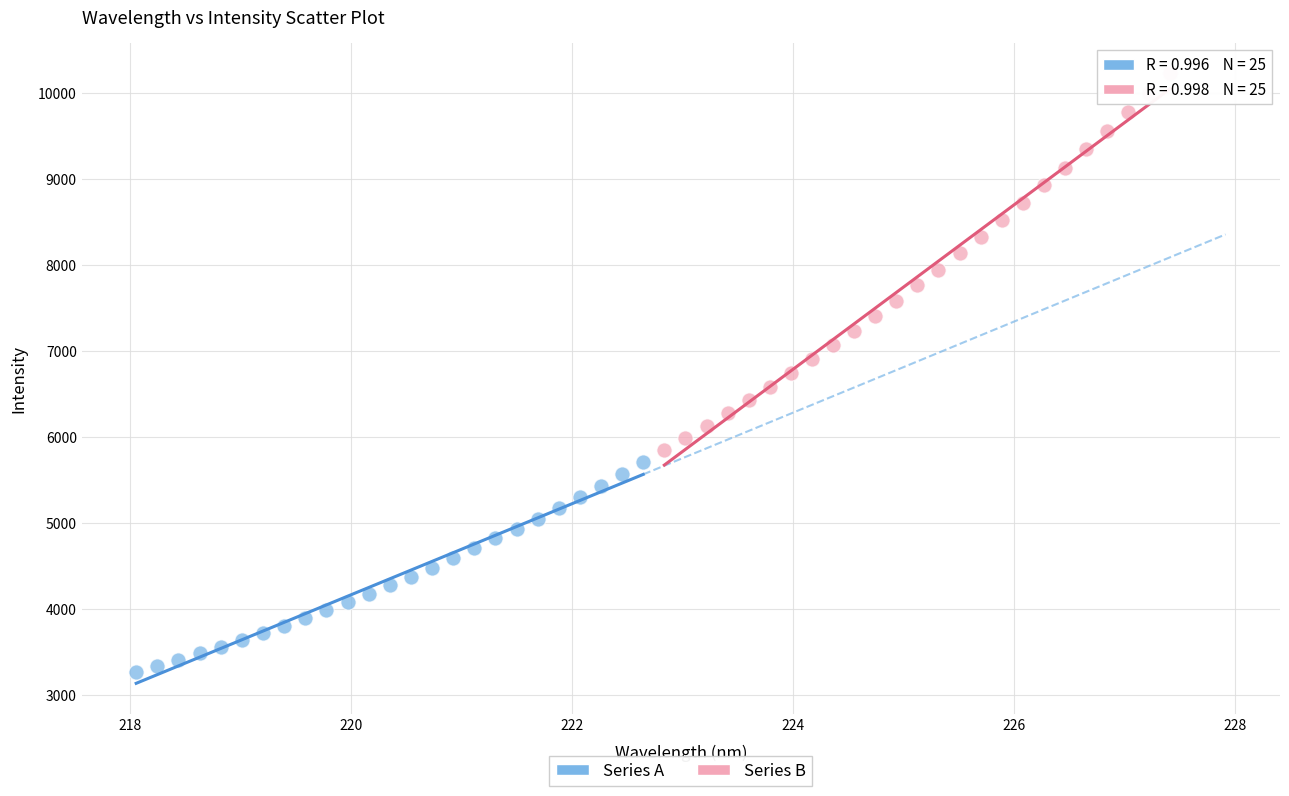

What are all the series names shown in the legend?

Series A, Series B